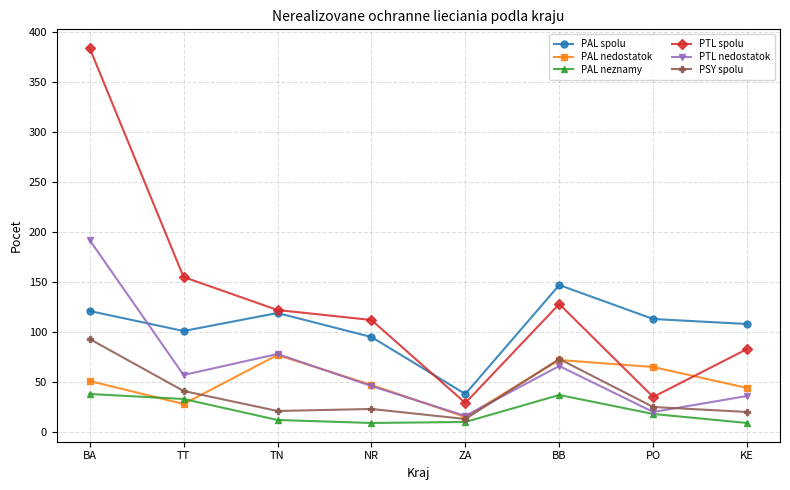

What position from the left is PO?

7